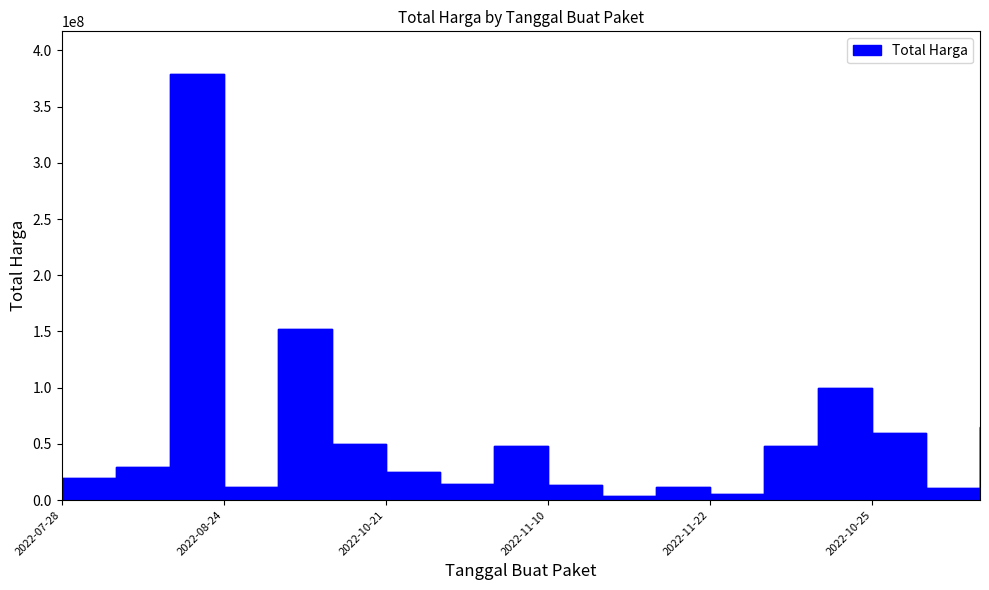

Does the chart have visible grid lines?

No